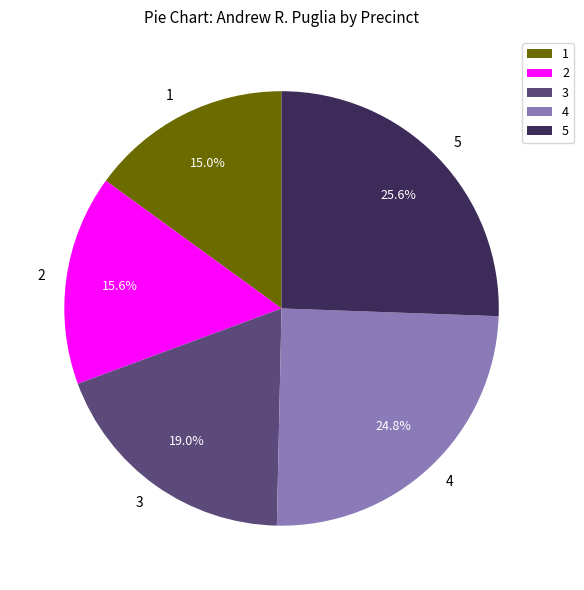

To the nearest percent, what portion does 3 represent?

19%